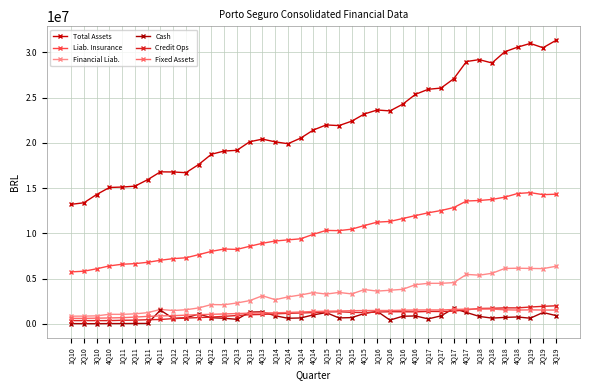

What position from the left is 2Q10?

2